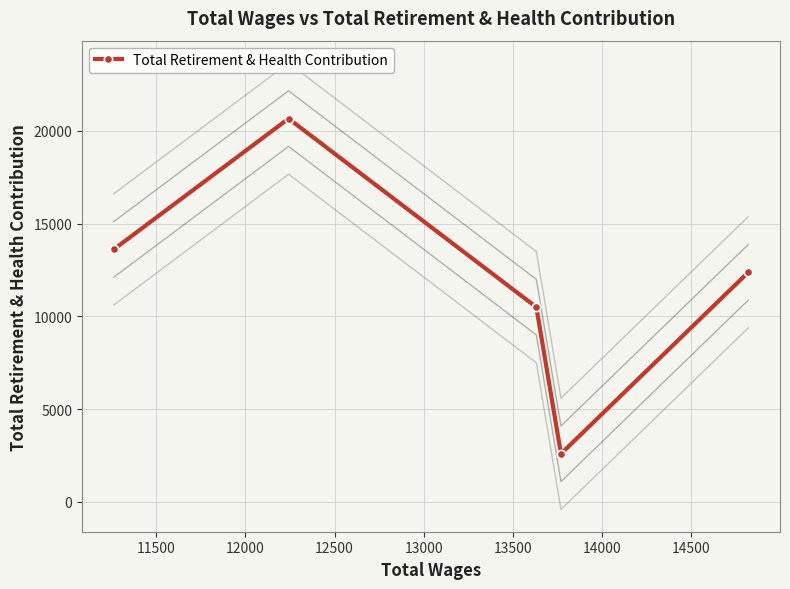

True or false: the data has more than 2 interior local peaks.

False